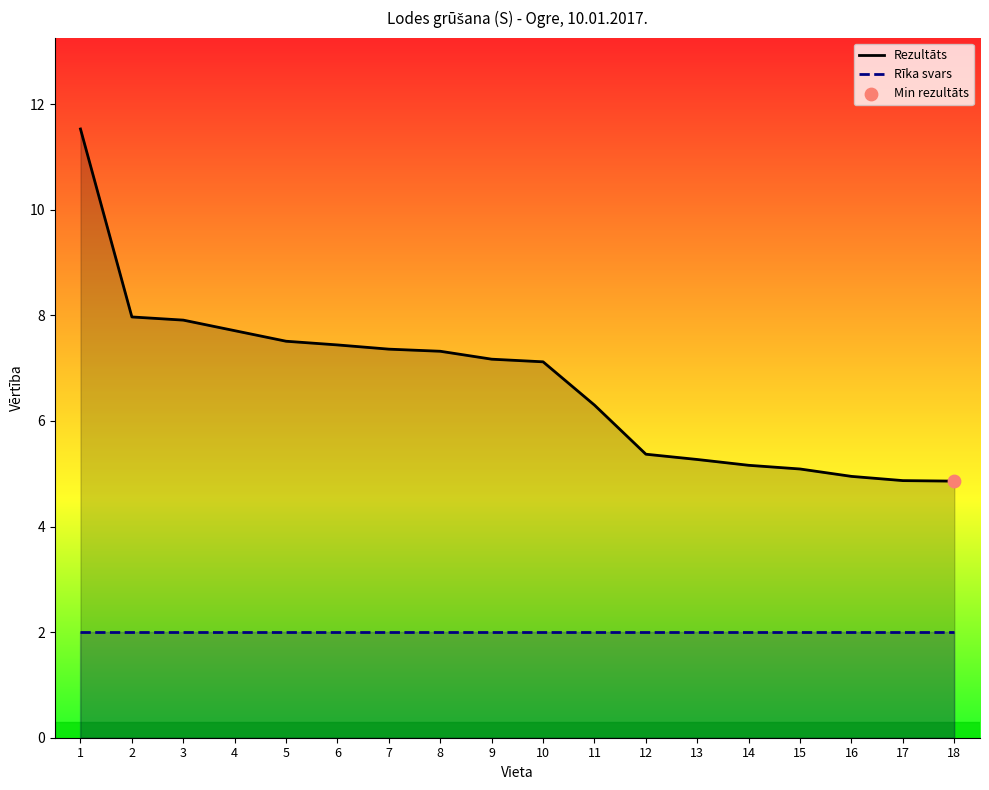

Which series contains the lowest Y value?

Rīka svars